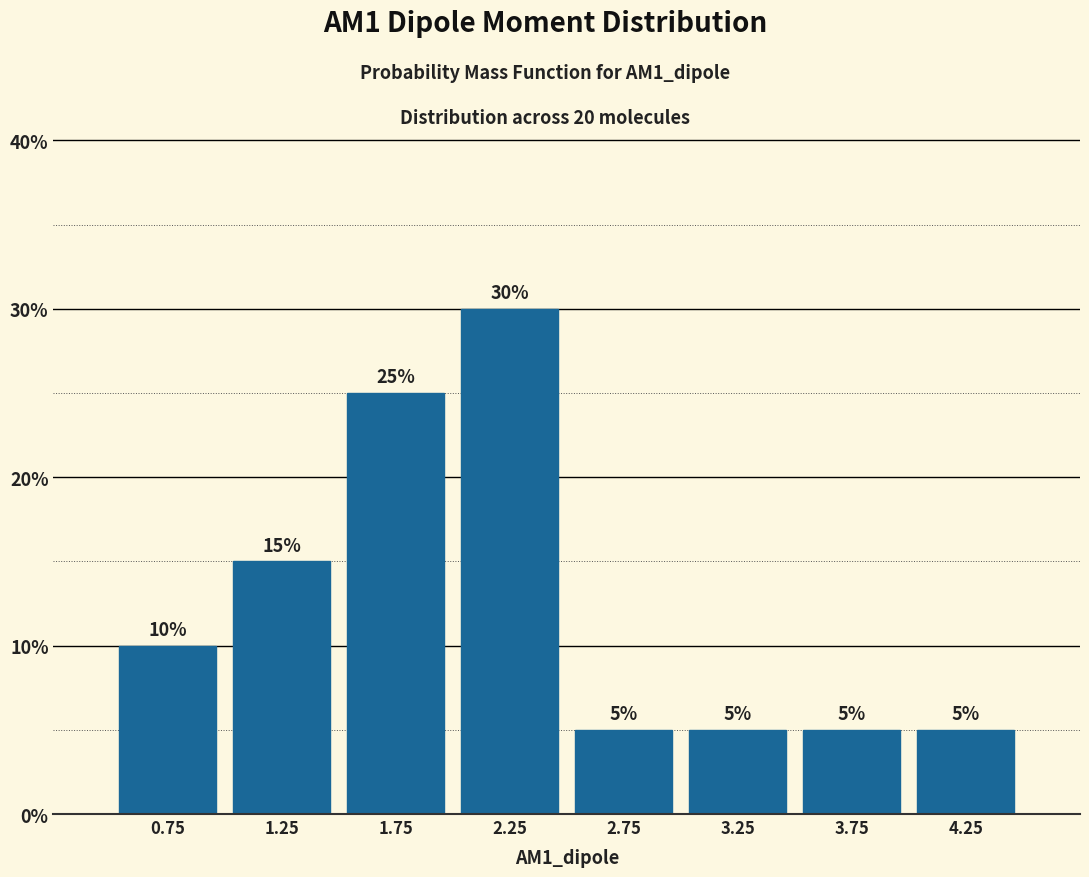

How tall is the bar that spans 4.0 to 4.5 on the x-axis?

5